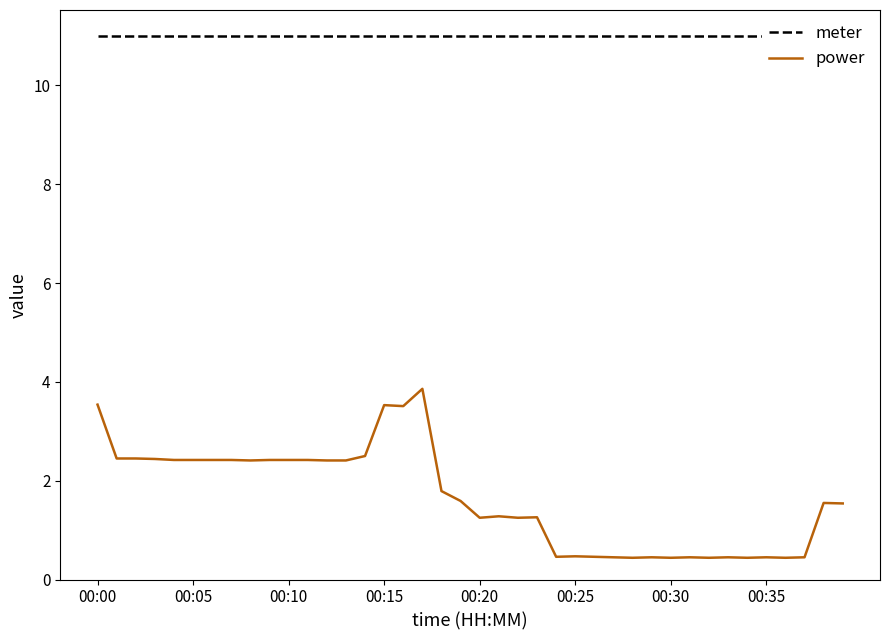

What is the lowest value of the meter series?

11.0